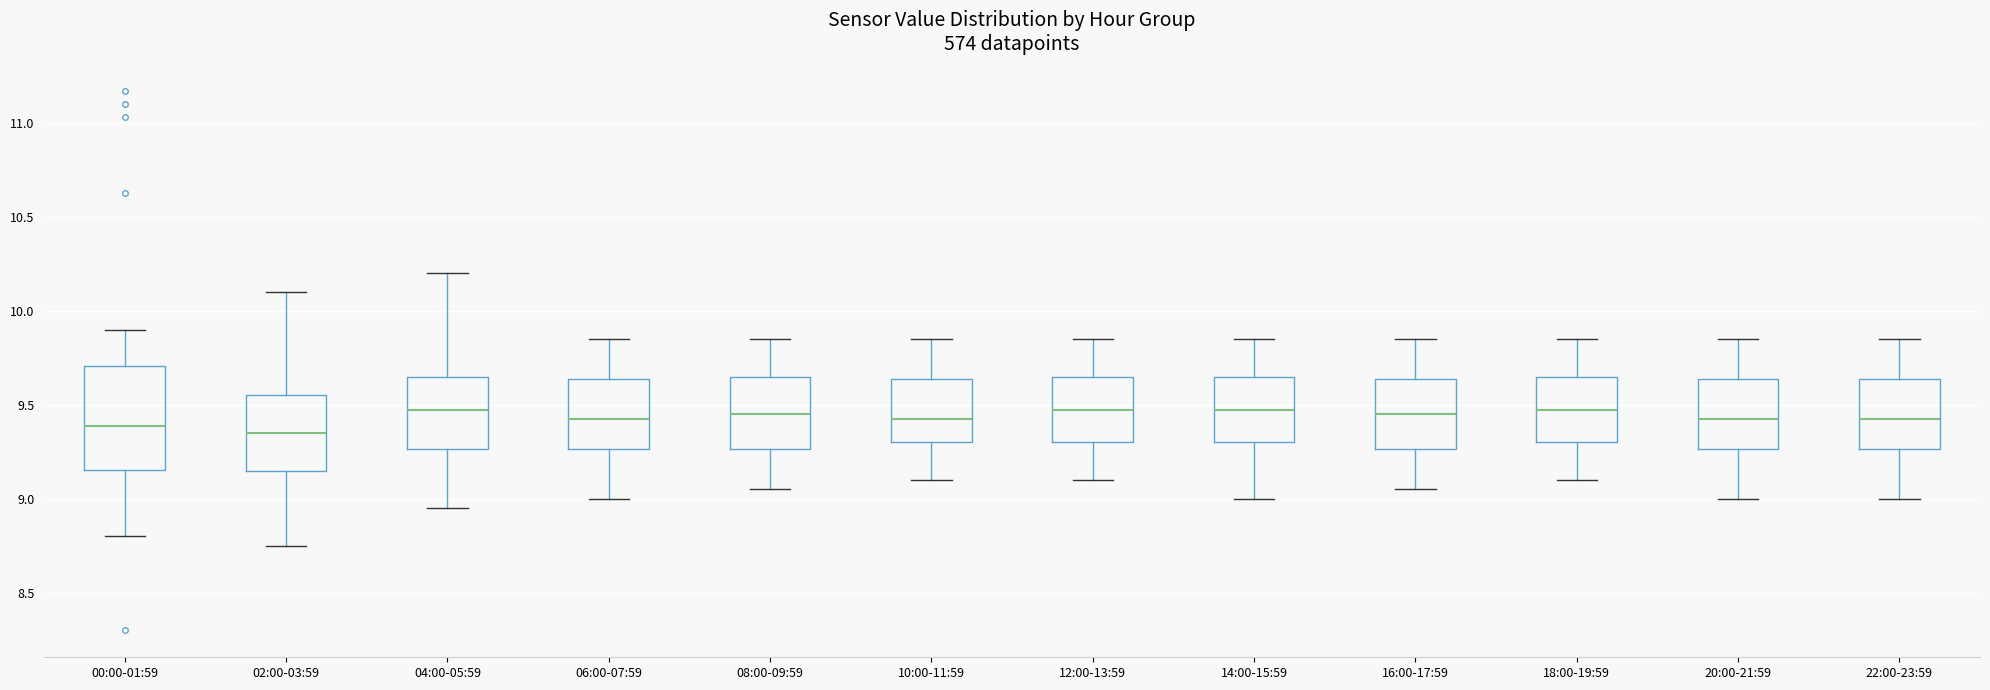

Reading left to right, read every box against the y-axis: the position of its median line, the range the box covers, and the ends of its whiskers. The values are not printed on the chart, so give them approximately, as read against the axis.

00:00-01:59: median 9.40, box 9.15 to 9.70, whiskers 8.80 to 9.90
02:00-03:59: median 9.35, box 9.15 to 9.55, whiskers 8.75 to 10.10
04:00-05:59: median 9.50, box 9.25 to 9.65, whiskers 8.95 to 10.20
06:00-07:59: median 9.45, box 9.25 to 9.65, whiskers 9.00 to 9.85
08:00-09:59: median 9.45, box 9.25 to 9.65, whiskers 9.05 to 9.85
10:00-11:59: median 9.45, box 9.30 to 9.65, whiskers 9.10 to 9.85
12:00-13:59: median 9.50, box 9.30 to 9.65, whiskers 9.10 to 9.85
14:00-15:59: median 9.50, box 9.30 to 9.65, whiskers 9.00 to 9.85
16:00-17:59: median 9.45, box 9.25 to 9.65, whiskers 9.05 to 9.85
18:00-19:59: median 9.50, box 9.30 to 9.65, whiskers 9.10 to 9.85
20:00-21:59: median 9.45, box 9.25 to 9.65, whiskers 9.00 to 9.85
22:00-23:59: median 9.45, box 9.25 to 9.65, whiskers 9.00 to 9.85